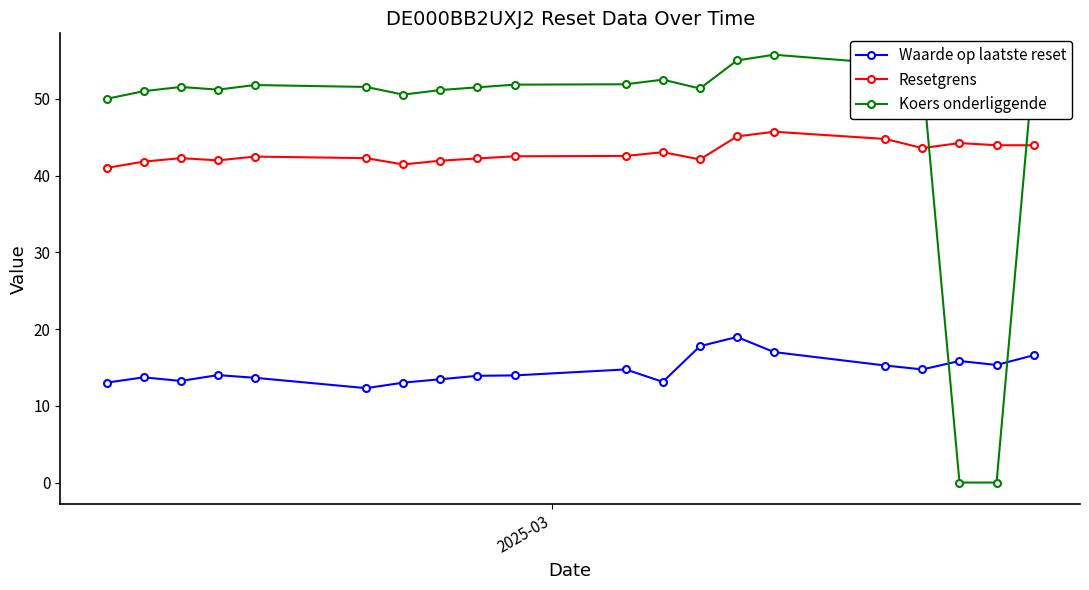

What is the value of the Koers onderliggende point at the 9th from the left?

51.5